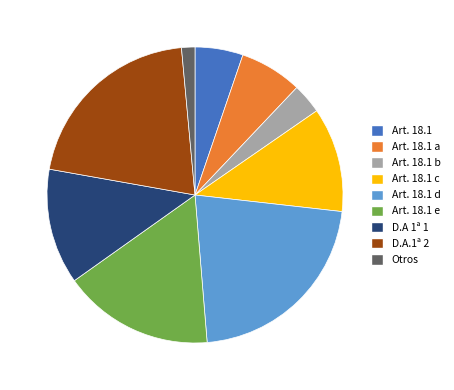

Does Art. 18.1 account for over 50% of the chart?

No